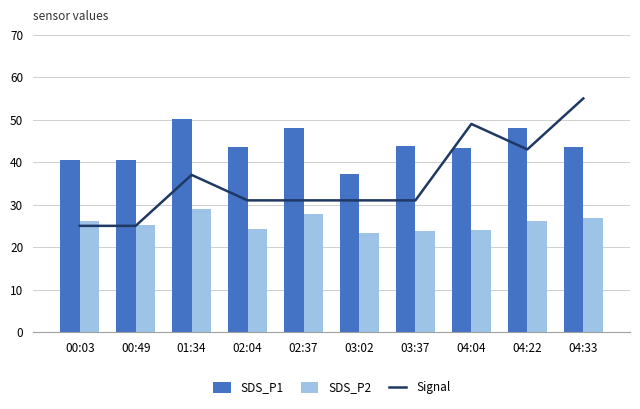

At which category is the sum across all series the highest?

04:33